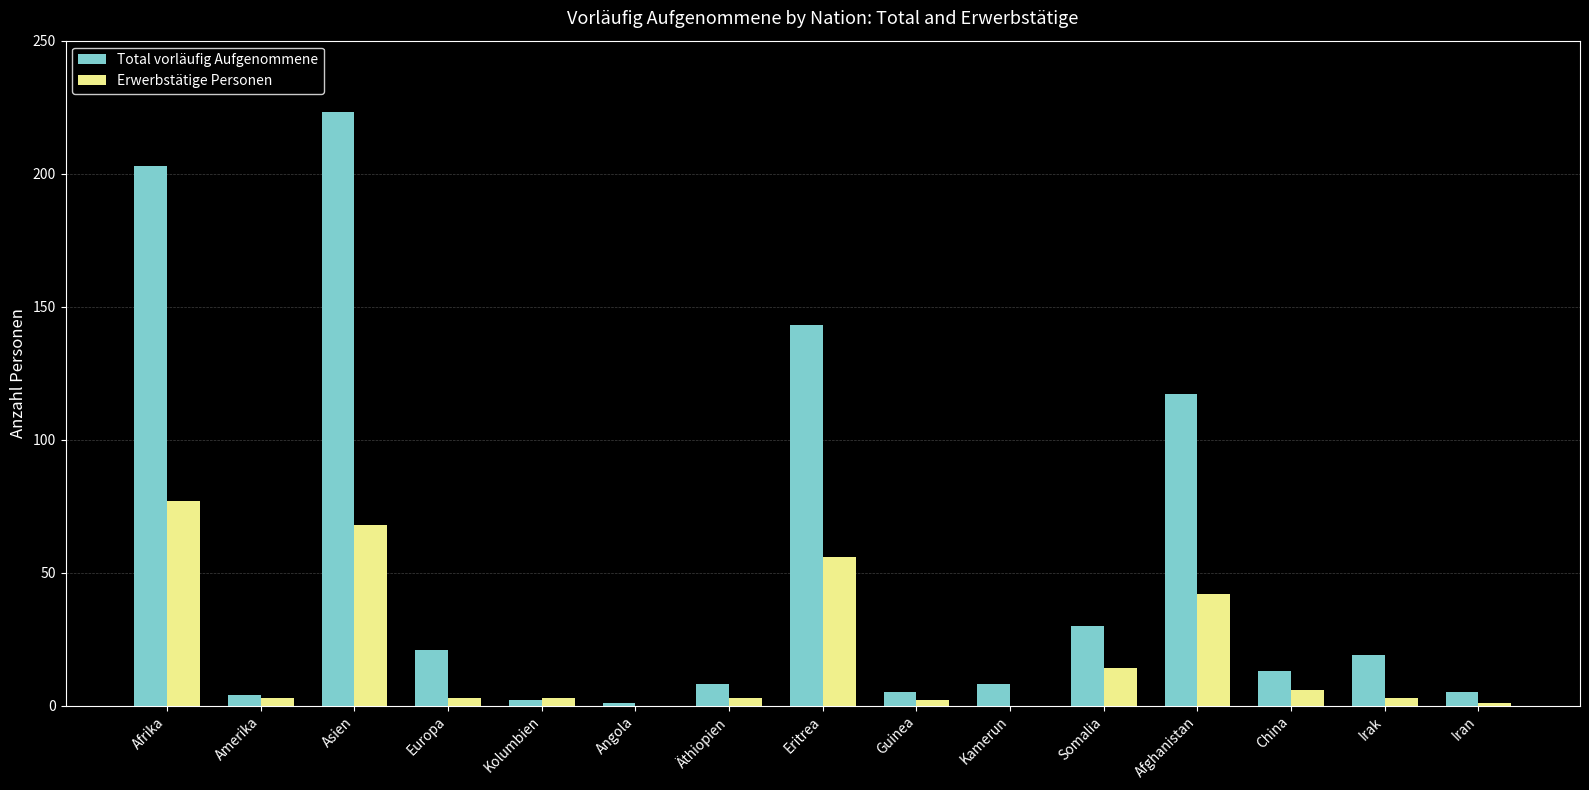

Which series has the widest spread of values?

Total vorläufig Aufgenommene